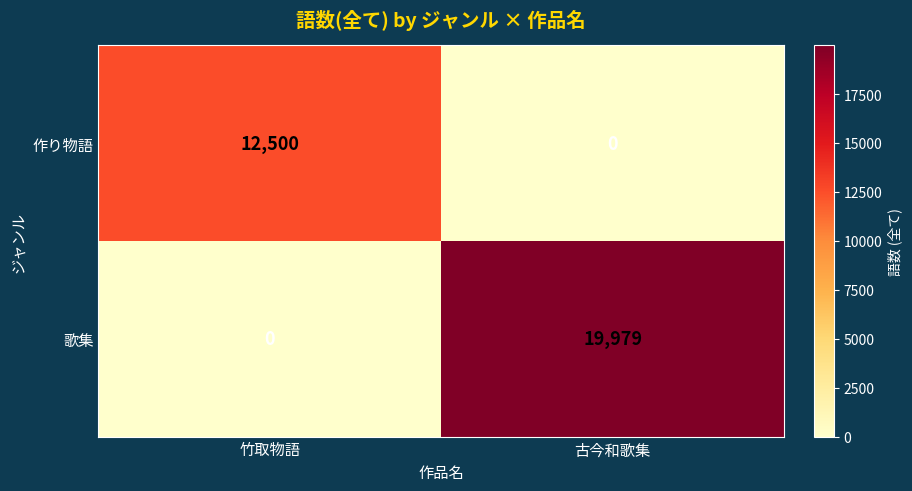

What is the sum of the 作り物語 values at 竹取物語 and 古今和歌集?

12500